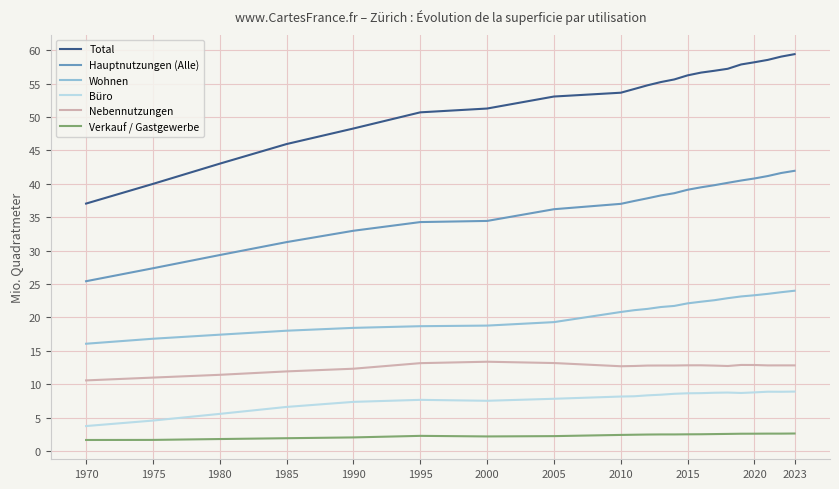

True or false: Nebennutzungen has more than 1 points higher than both neighbors.

True